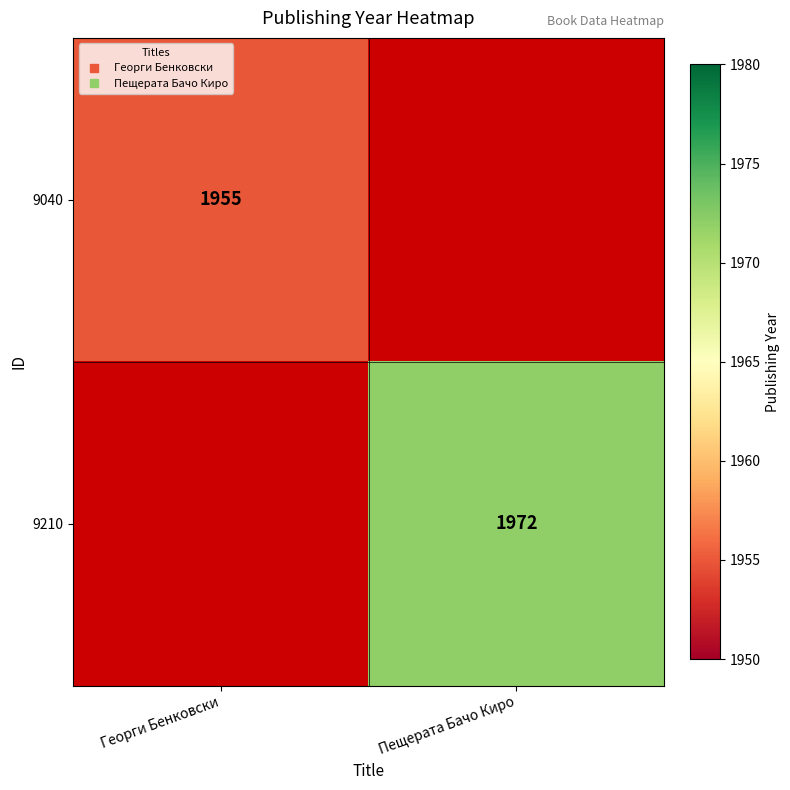

Which label corresponds to the smallest value in the chart?

Пещерата Бачо Киро